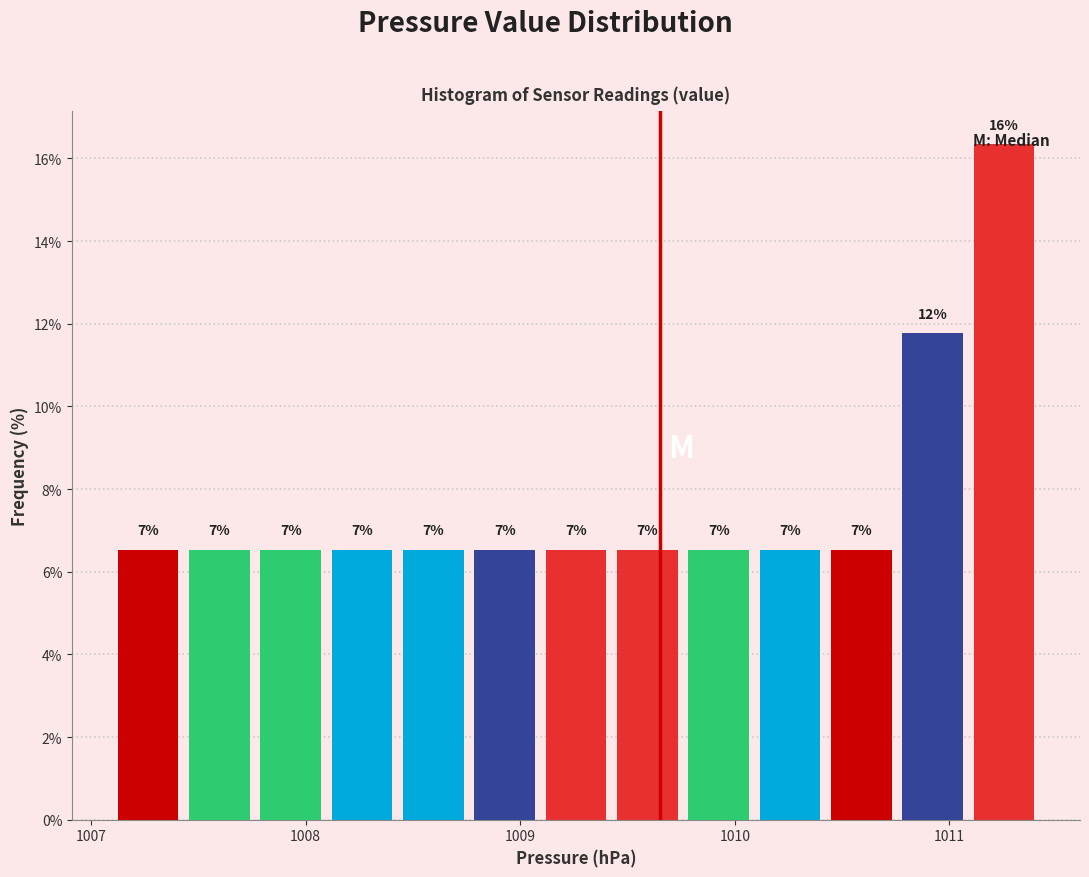

Read against the x-axis, roughly where is the centre of the tallest bar?

1011.3